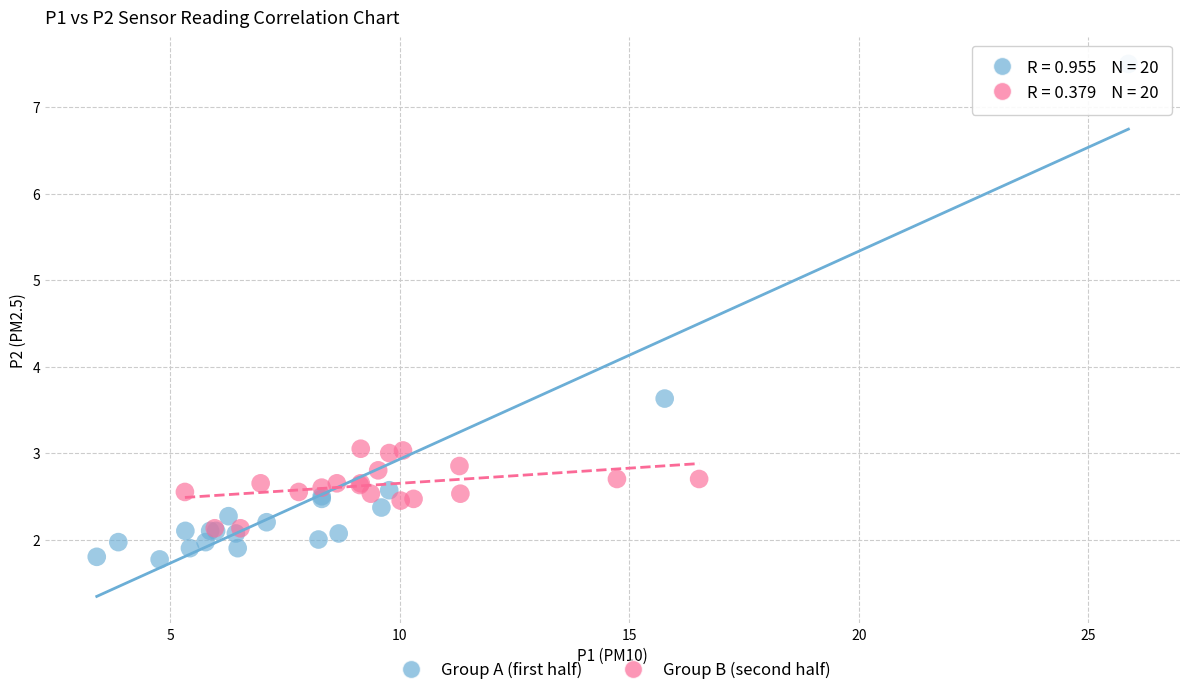

Which series has the widest spread of Y values?

Group A (first half)